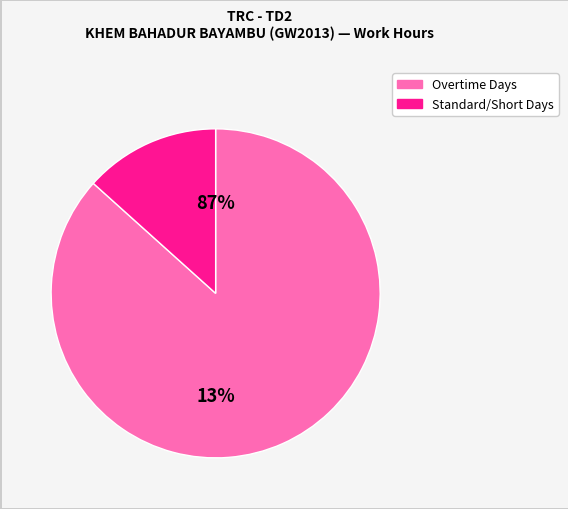

Does Day 21 represent more than half of the total?

No